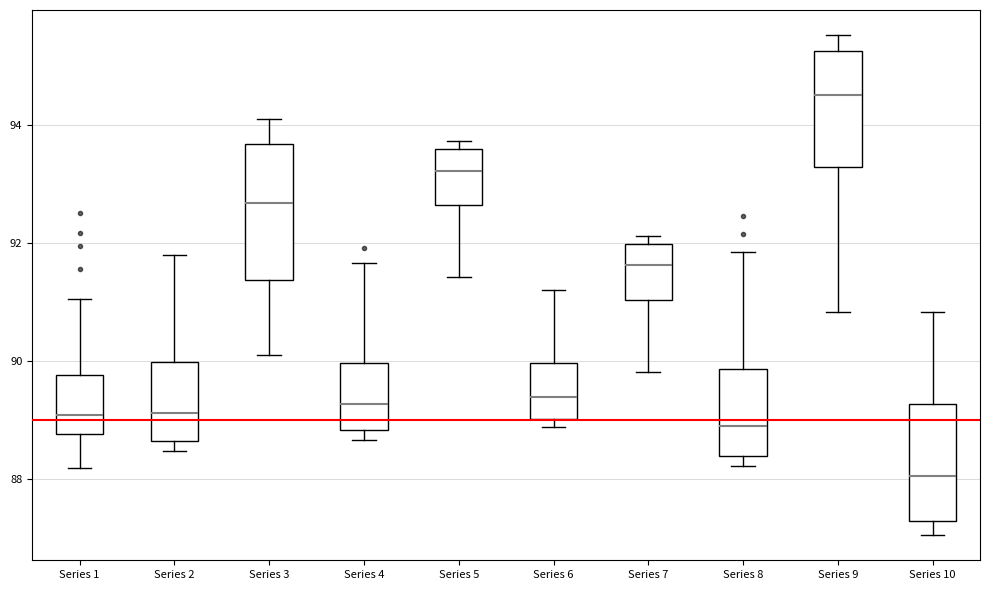

Which box is the tallest, from its lower edge to its upper edge?

Series 3